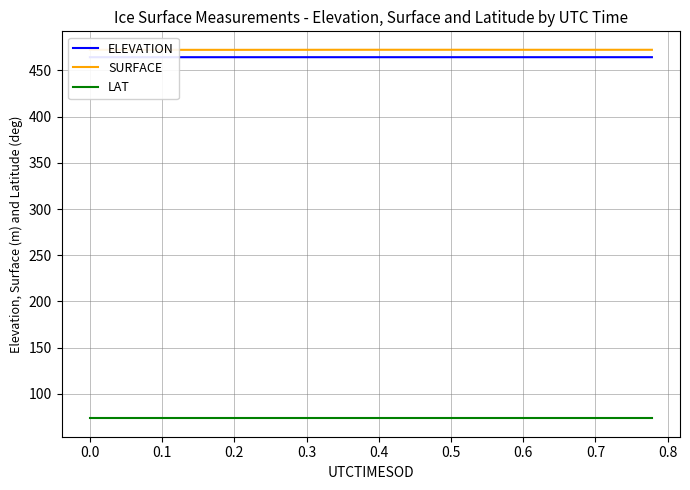

What is the highest value of the LAT series?

73.4